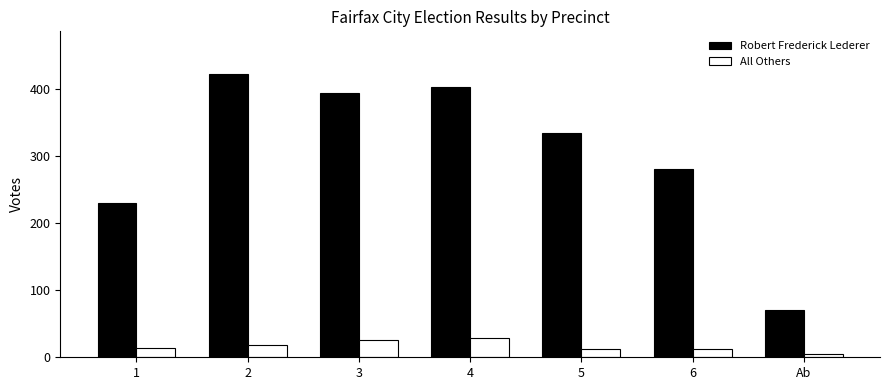

List the series in order of their peak value, highest first.

Robert Frederick Lederer, All Others